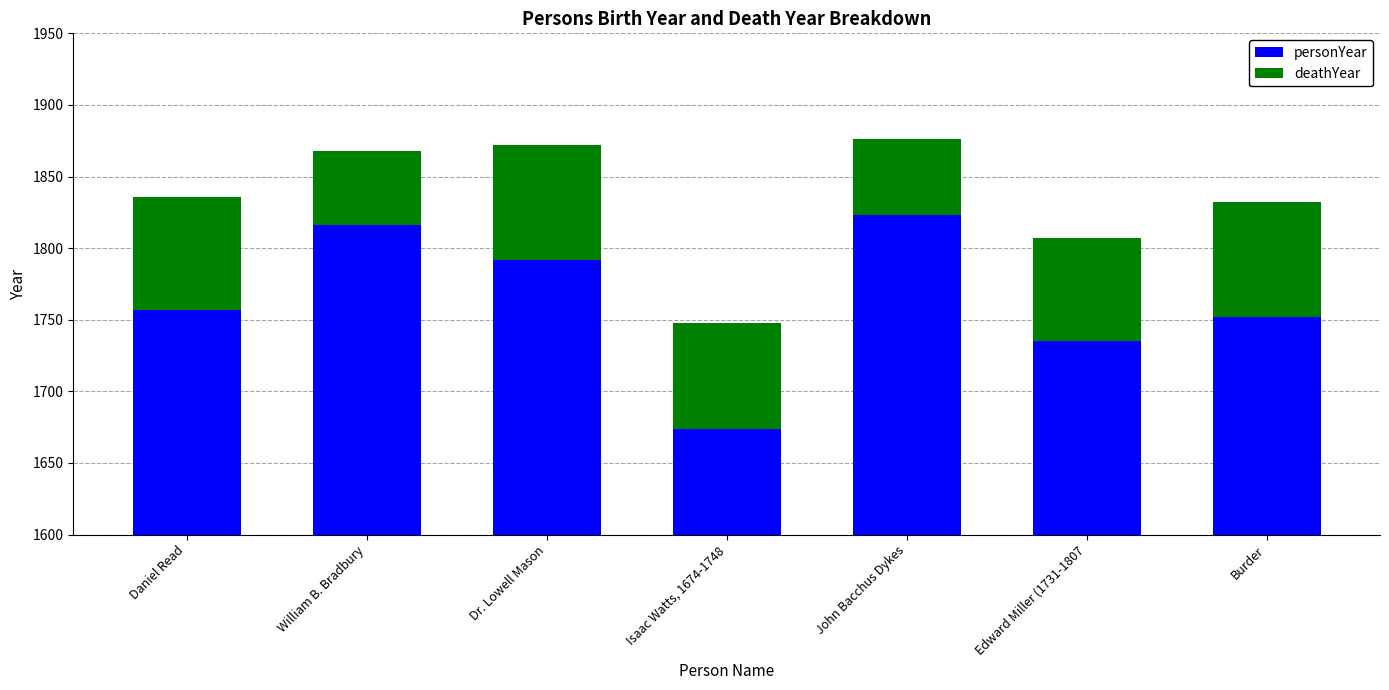

What is the difference between the highest and lowest values at William B. Bradbury?

1764